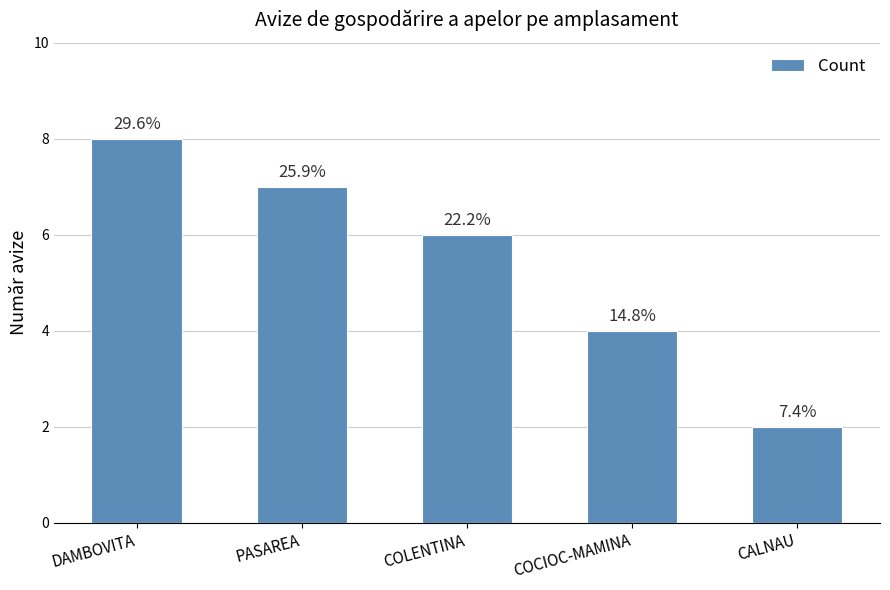

How many bars are there in total?

5